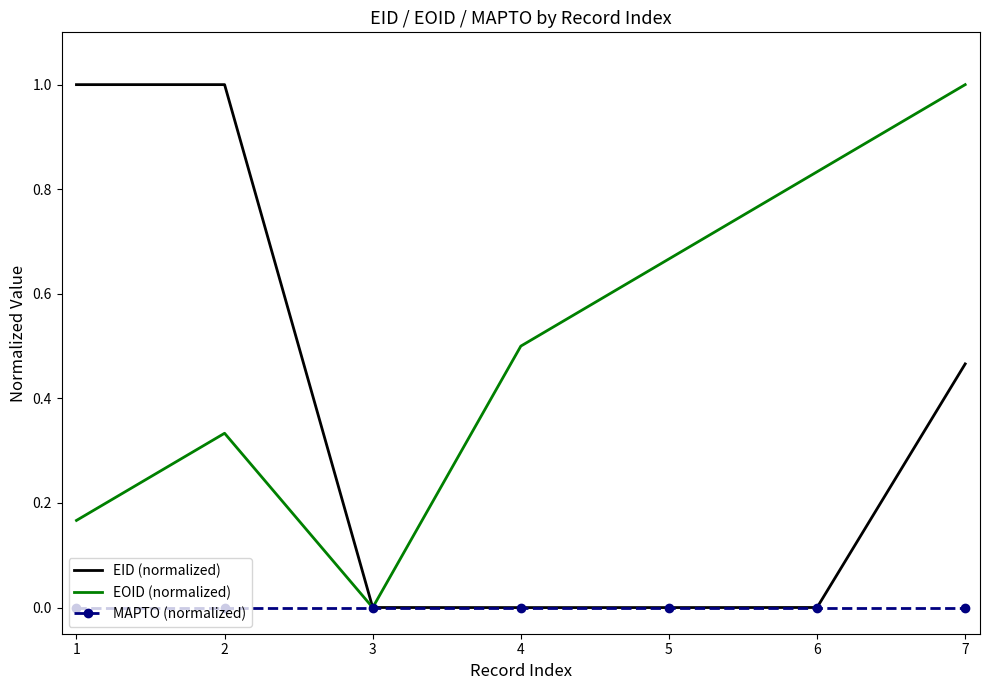

Which series has the largest total across all categories?

EOID (normalized)